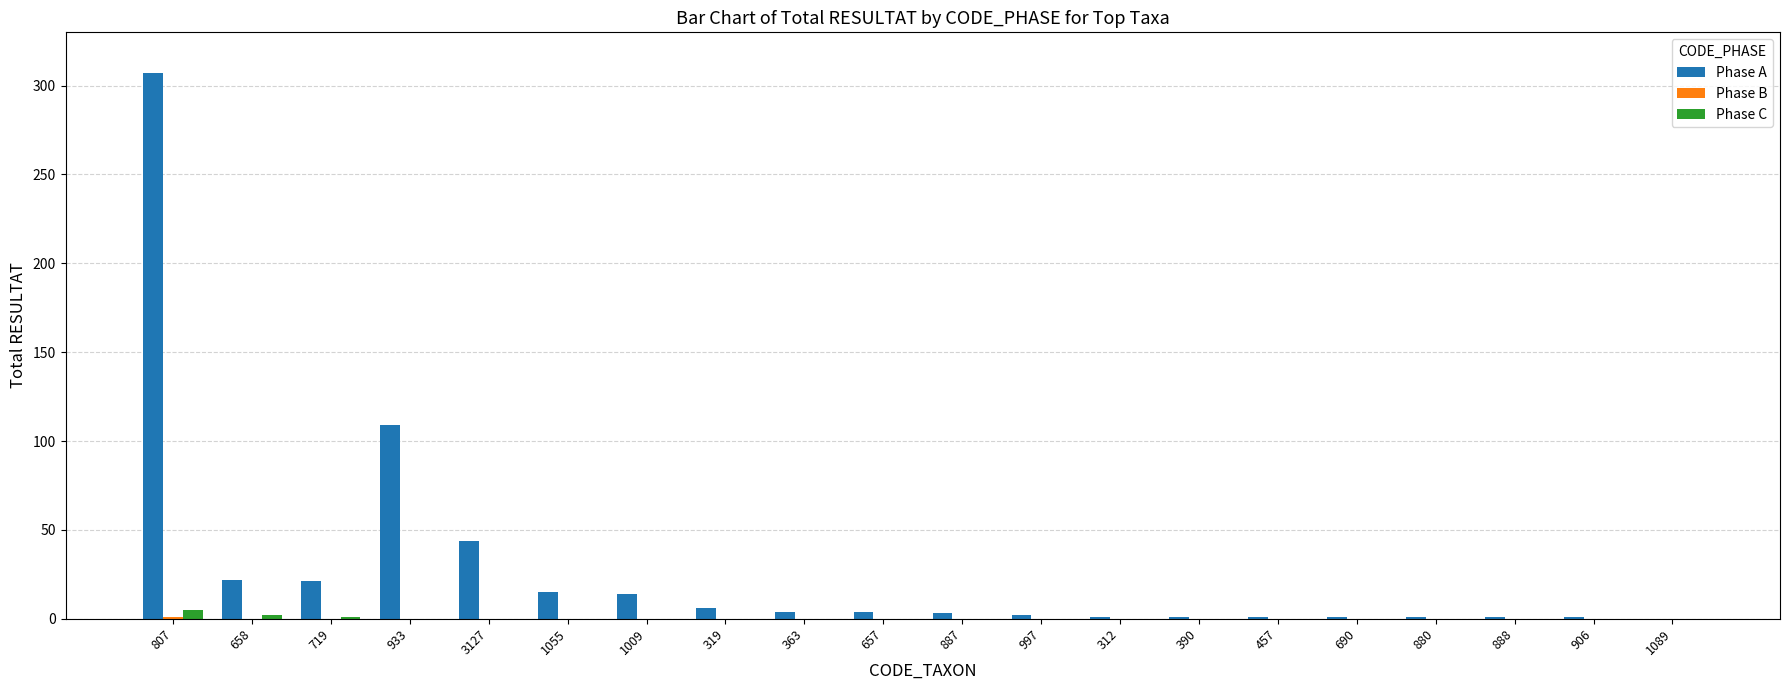

Is it true that Phase A equals 1 at 888?

True